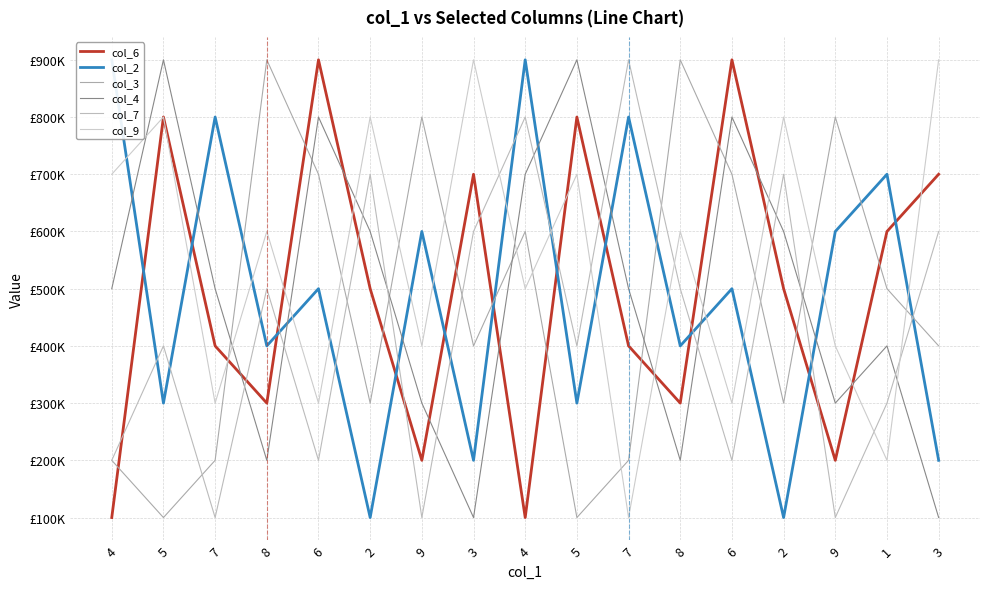

What is the value of the col_7 point at the 12th from the left?

500000